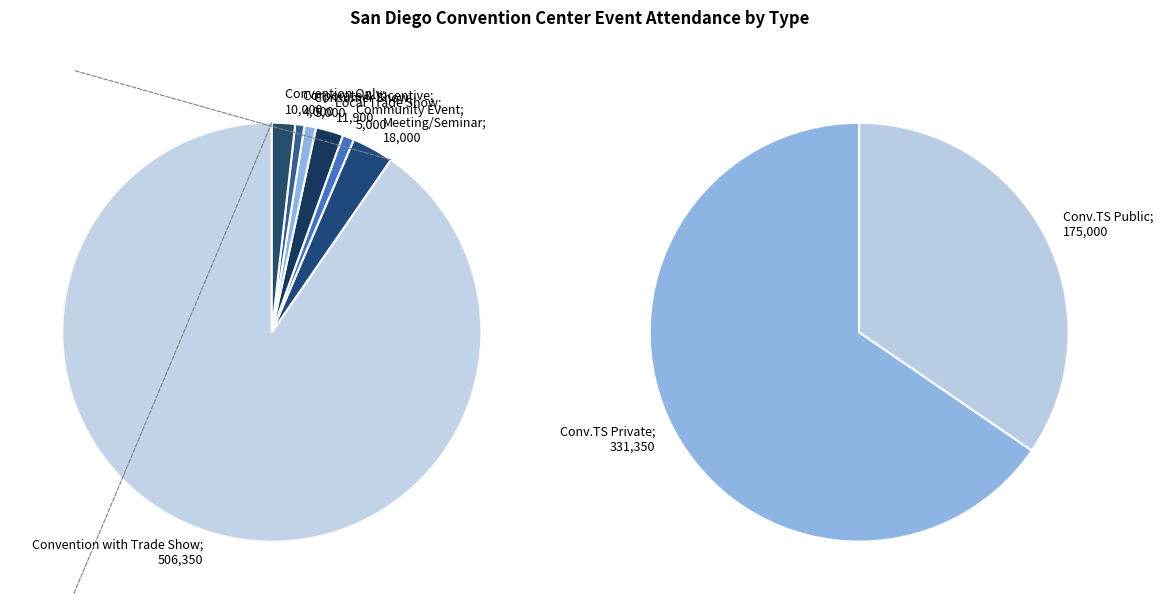

Combined, what portion of the pie is Local Trade Show and Corporate & Incentive?

2.8%